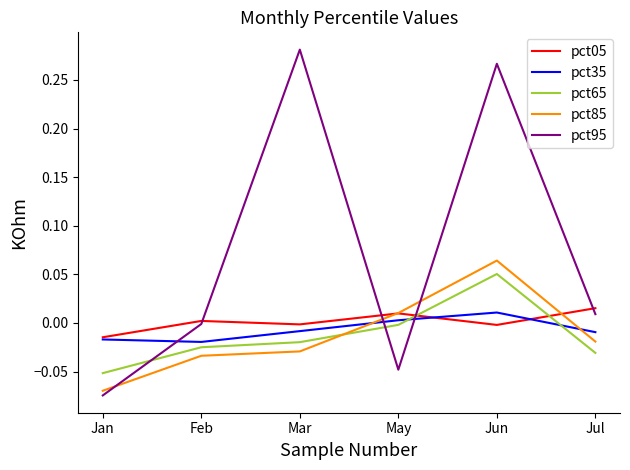

Between Jan and Mar, which series saw the biggest shift?

pct95